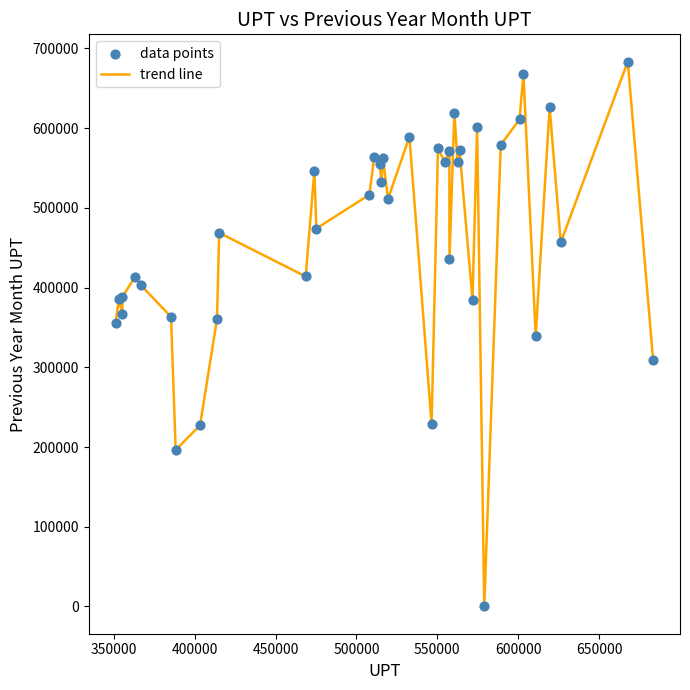

What is the maximum value shown in the chart?

683376